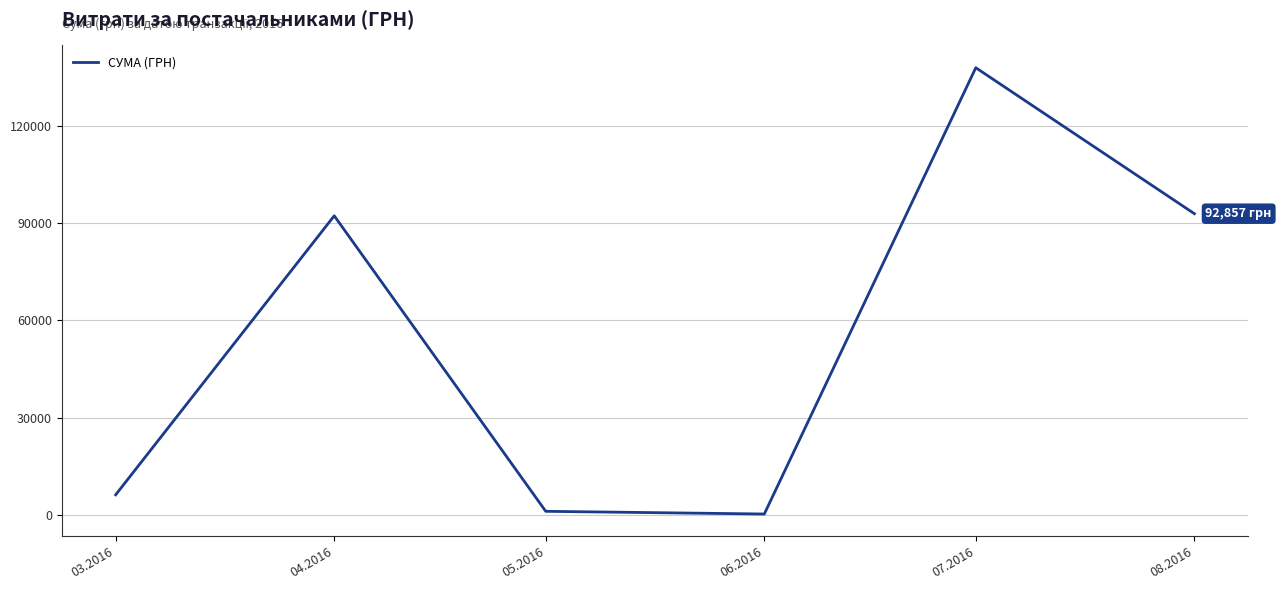

What is the greatest value displayed?

137843.0